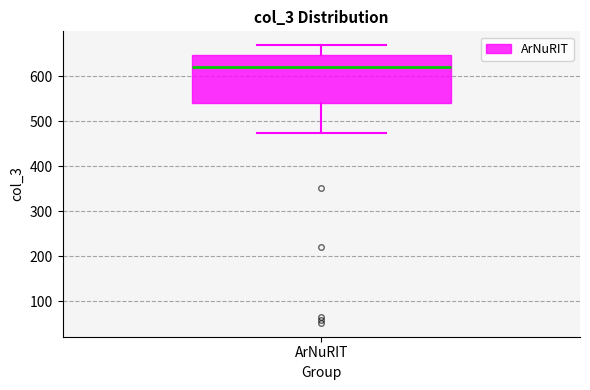

Read this box plot against the y-axis: the position of the median line, the range covered by the box, and the ends of both whiskers. The values are not printed on the chart, so give them approximately, as read against the axis.

median 620, box 540 to 650, whiskers 480 to 670